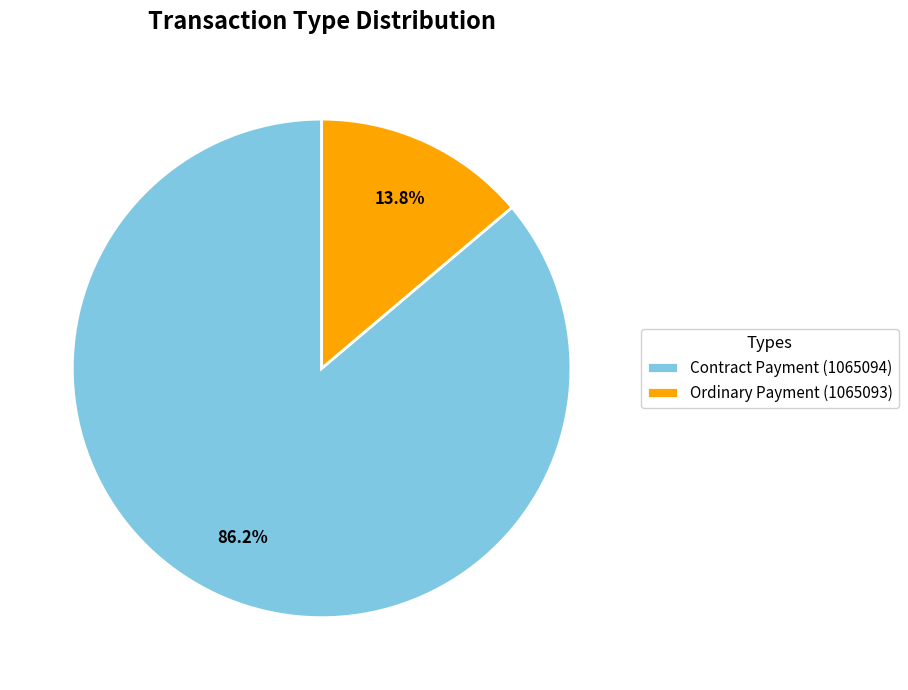

The Ordinary Payment (1065093) slice represents 14% of the pie. True or false?

True